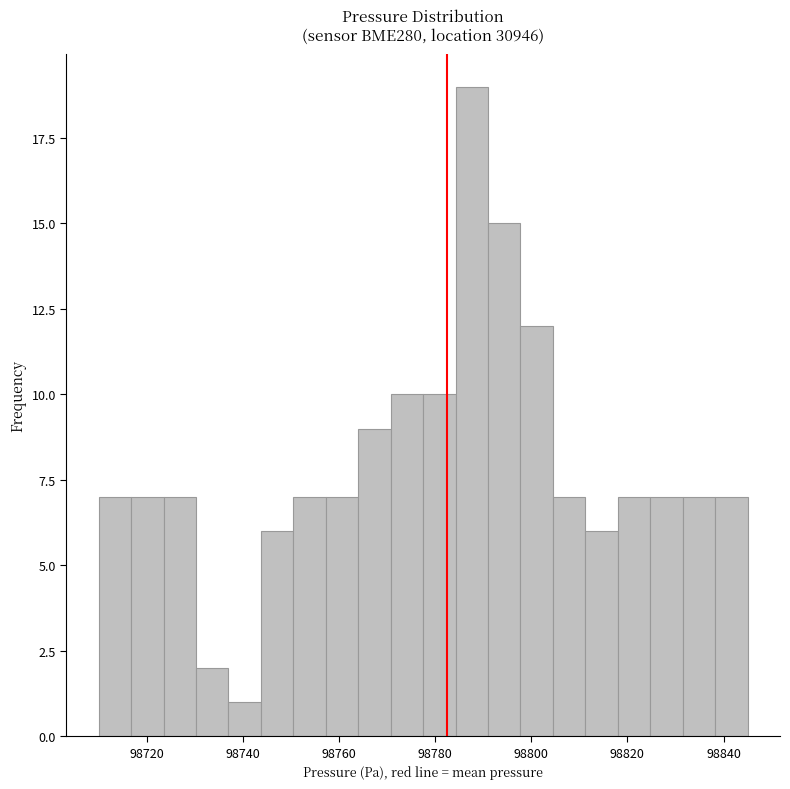

Around what value on the x-axis is the tallest bar? Give the approximate position of its centre, as read against the axis.

98788